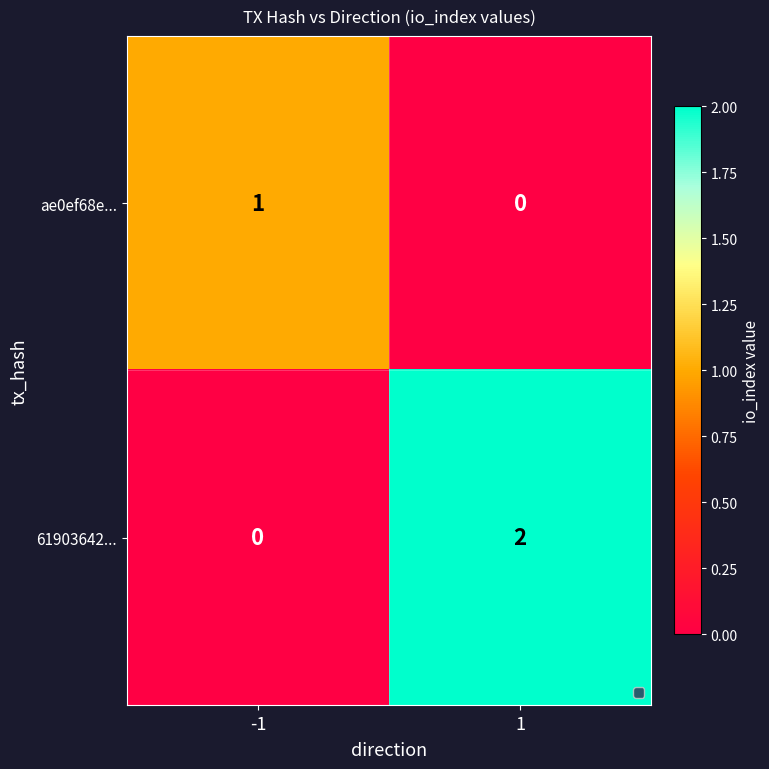

Is the value of 61903642... at -1 greater than the value of ae0ef68e... at -1?

No